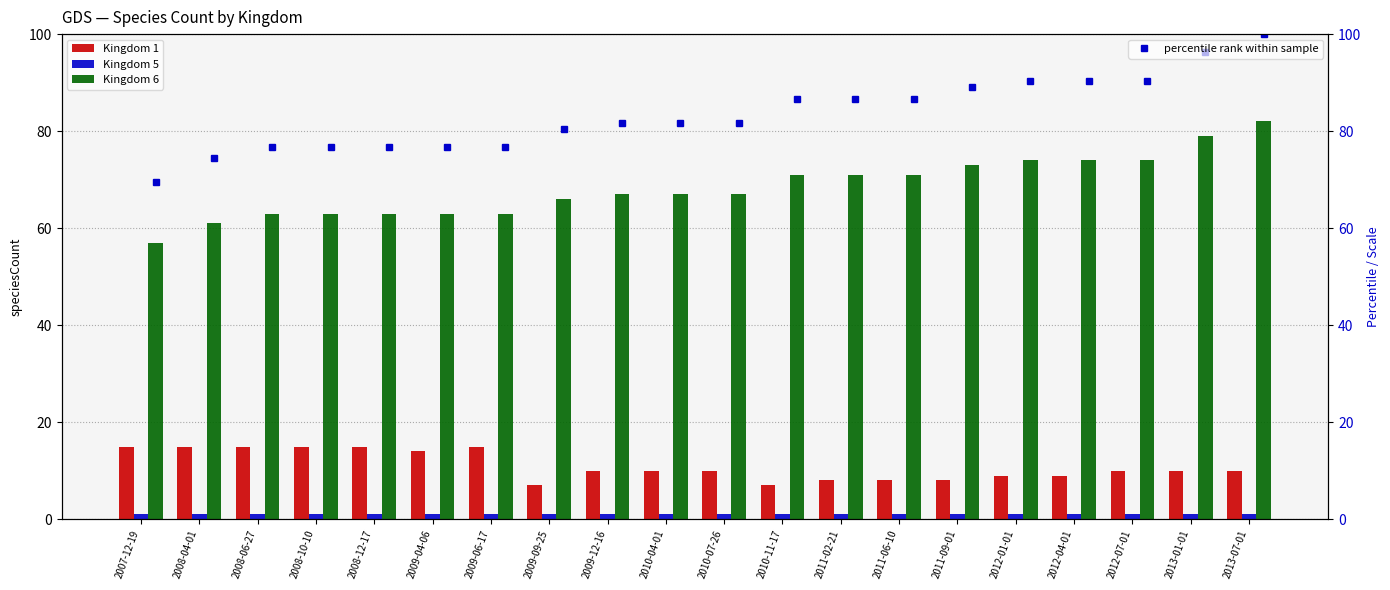

What is the value of the percentile rank within sample bar at the 16th from the left?

90.2